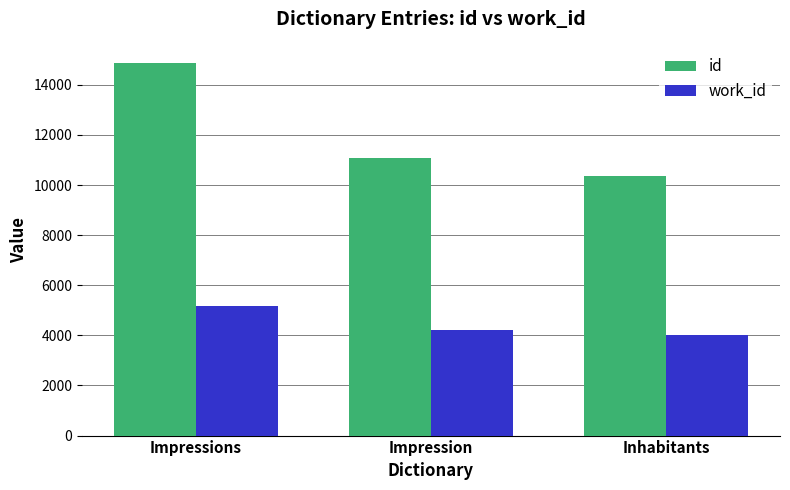

List the labels in order of id value, smallest first.

Inhabitants, Impression, Impressions